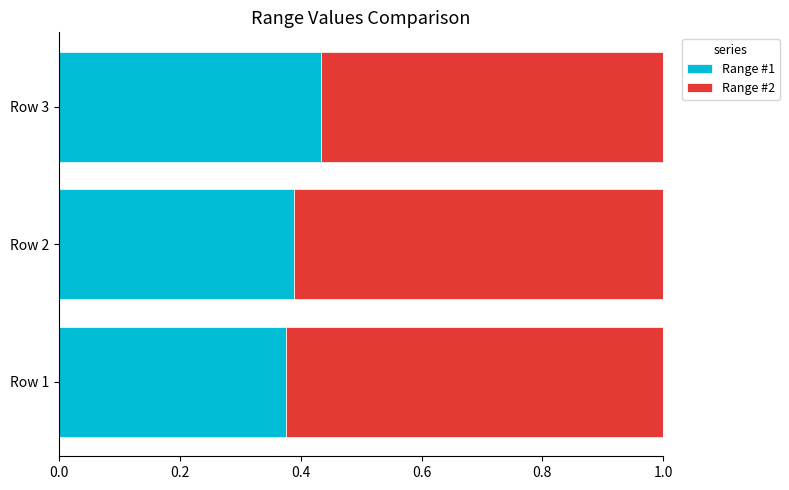

What is the total value across all series at Row 3?

1.0